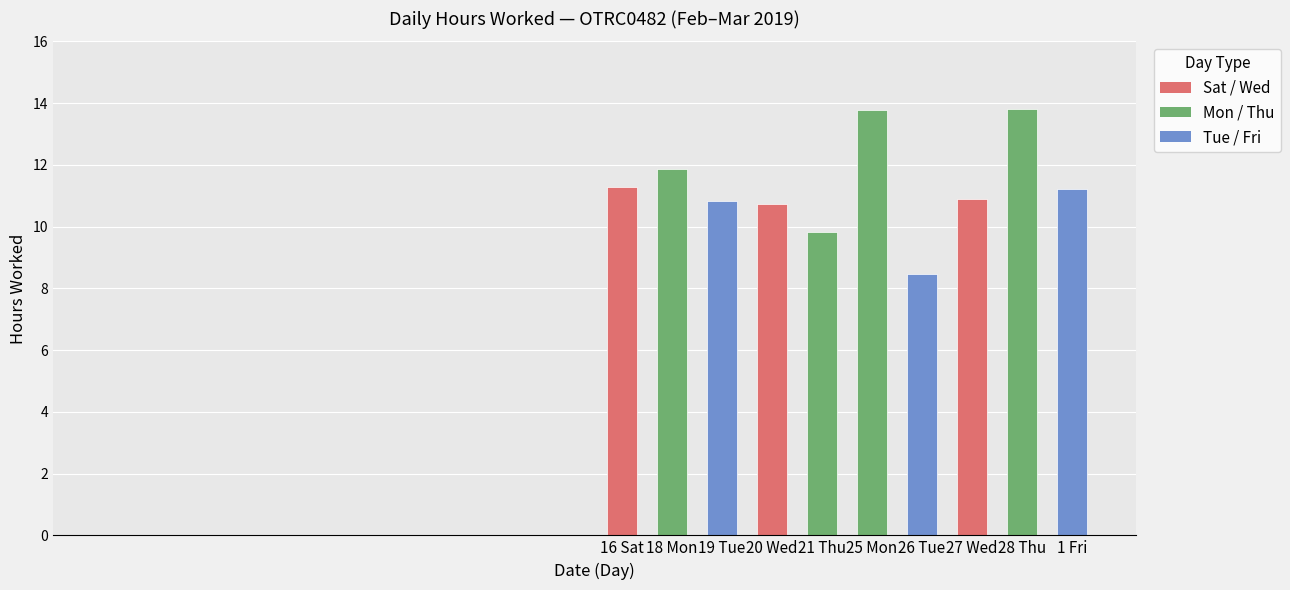

What is the ratio of the value at 16 Sat to the value at 21 Thu?

1.1